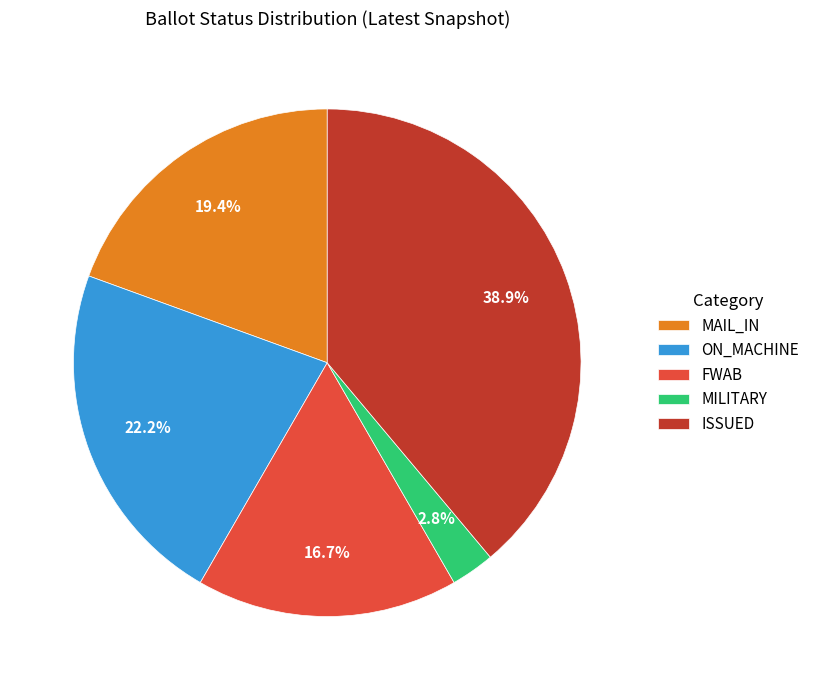

Which category has the smallest portion of the pie?

MILITARY